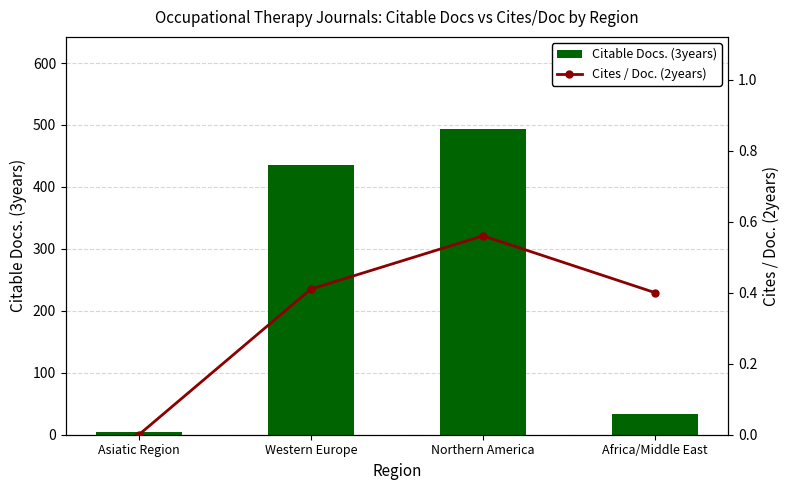

At how many categories does at least one series exceed 228?

2